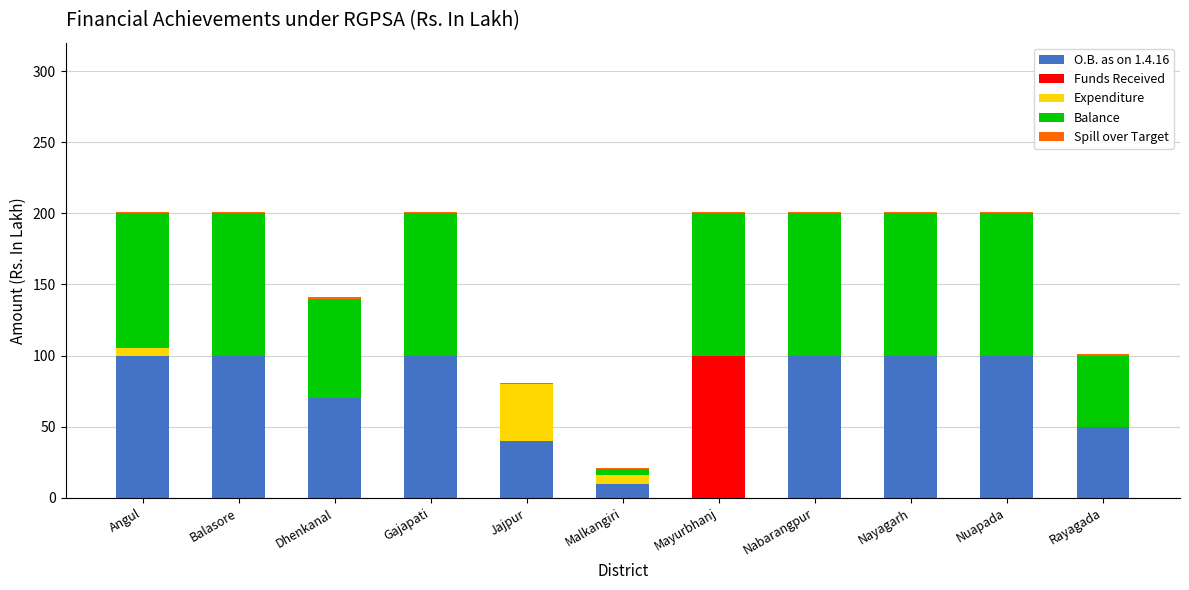

Are the bars horizontal?

No